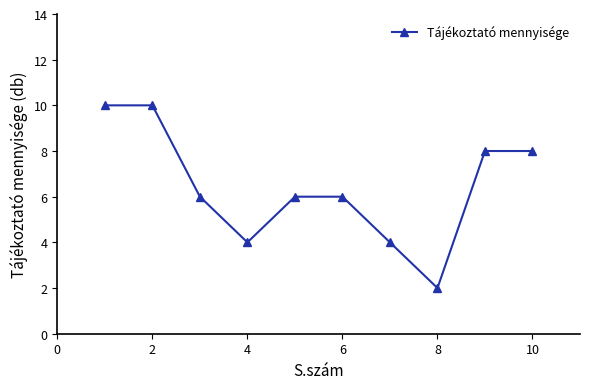

Is this an area chart (filled region under the line)?

No